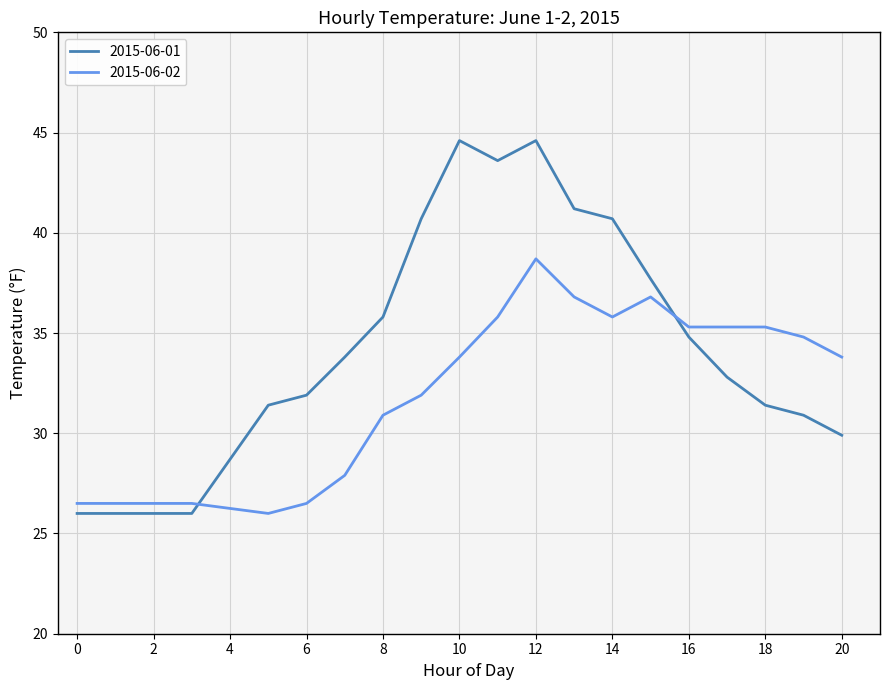

Rank the series by their average value, from lowest to highest.

2015-06-02, 2015-06-01